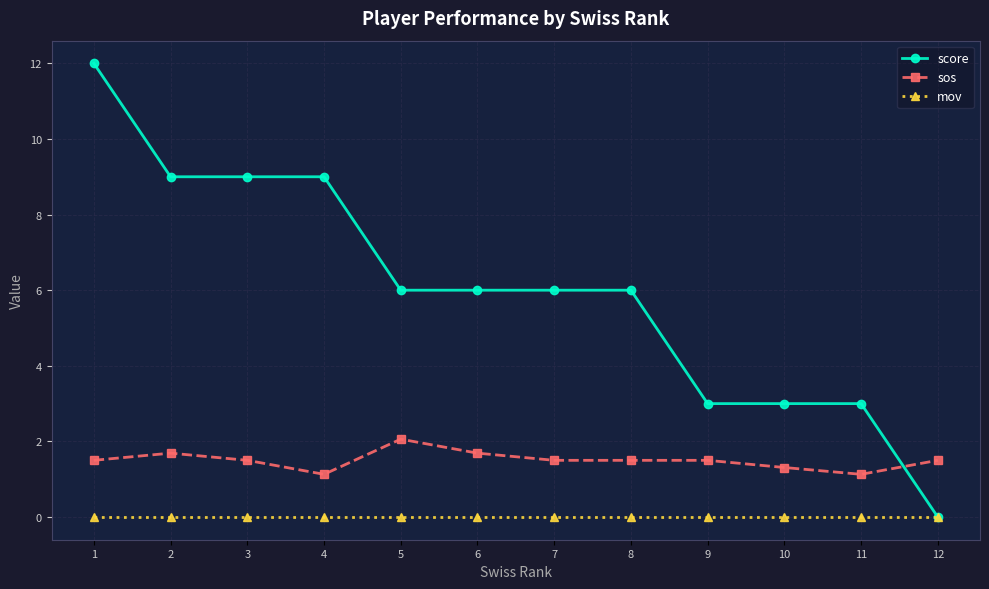

Between 4 and 9, which series saw the biggest shift?

score